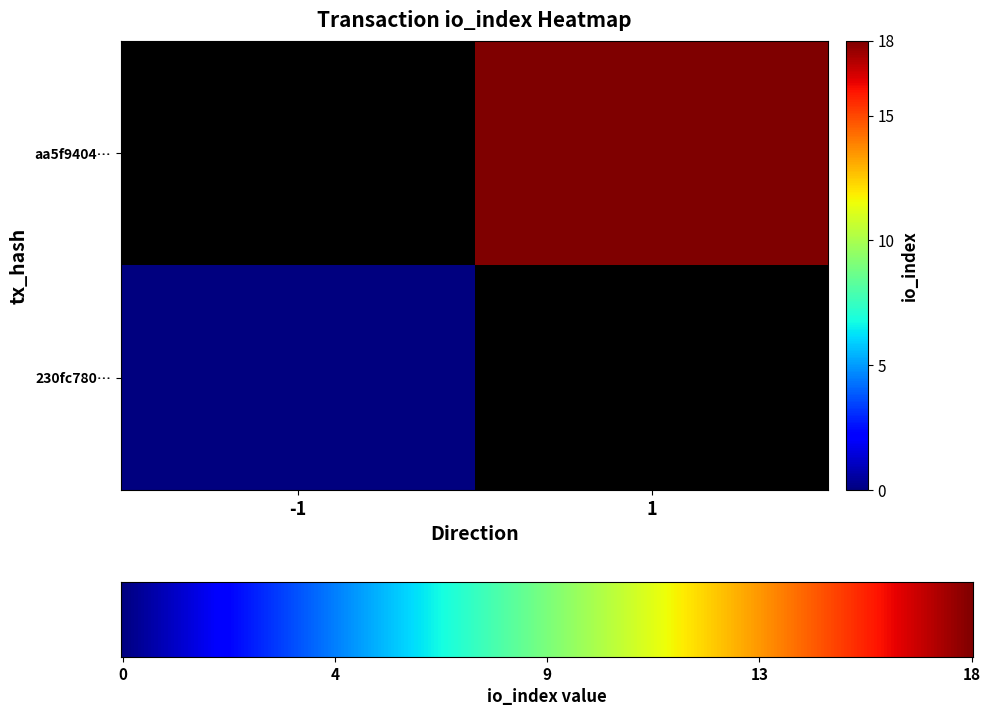

What is the total value across all series at io_index?

18